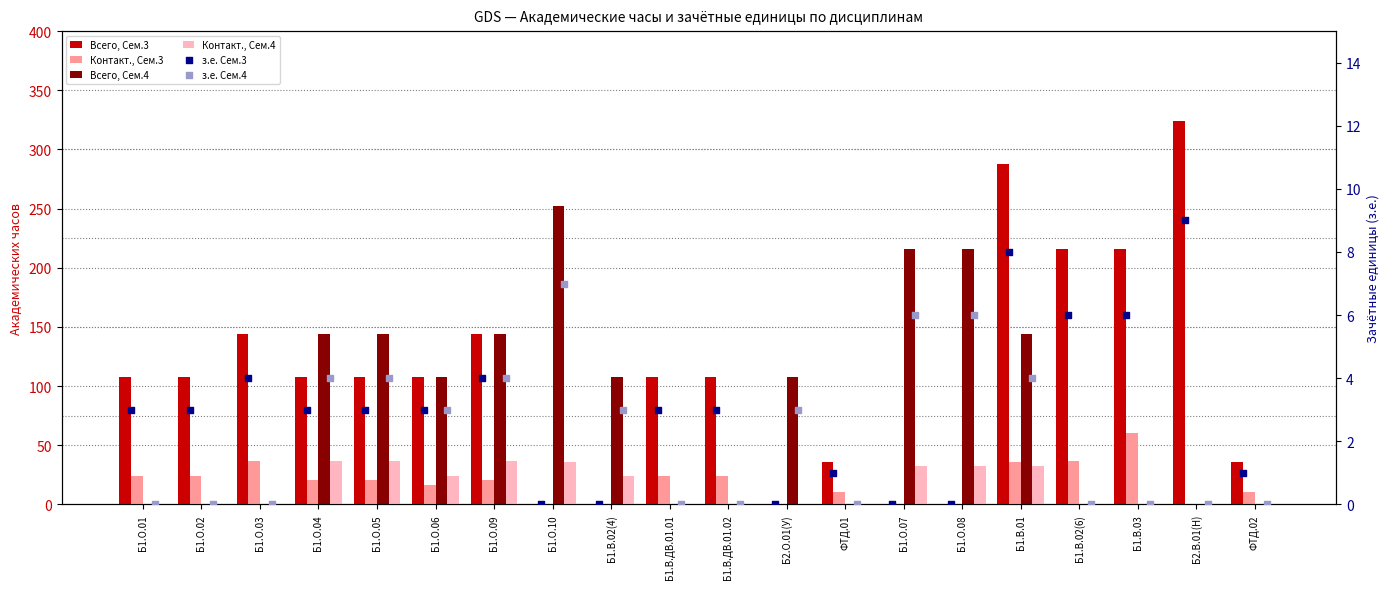

Which series reaches the minimum Y coordinate?

Всего, Сем.3